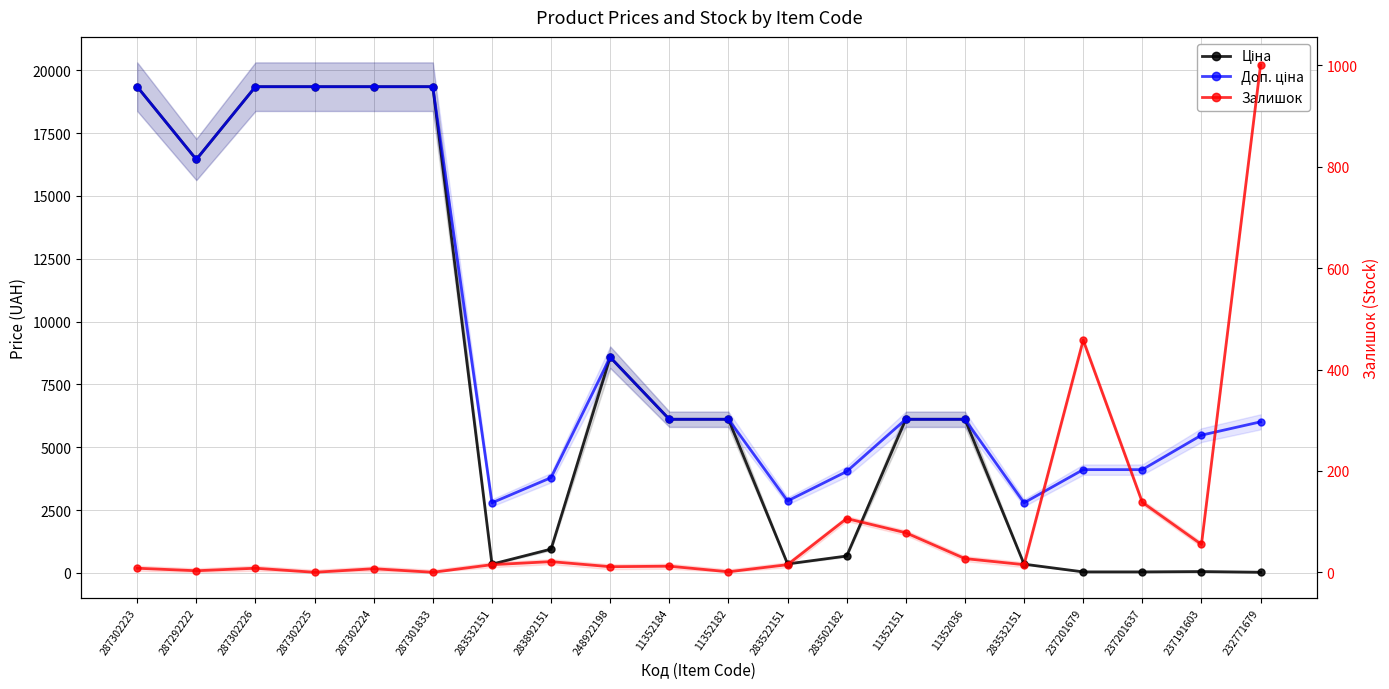

At how many categories does at least one series exceed 7842?

7